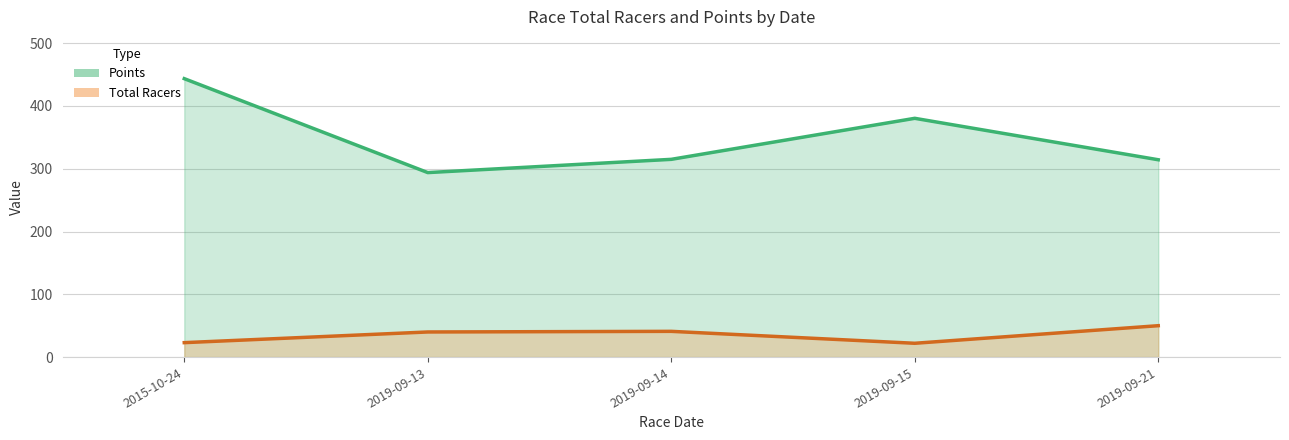

Which category has the lowest value across all series?

2019-09-15